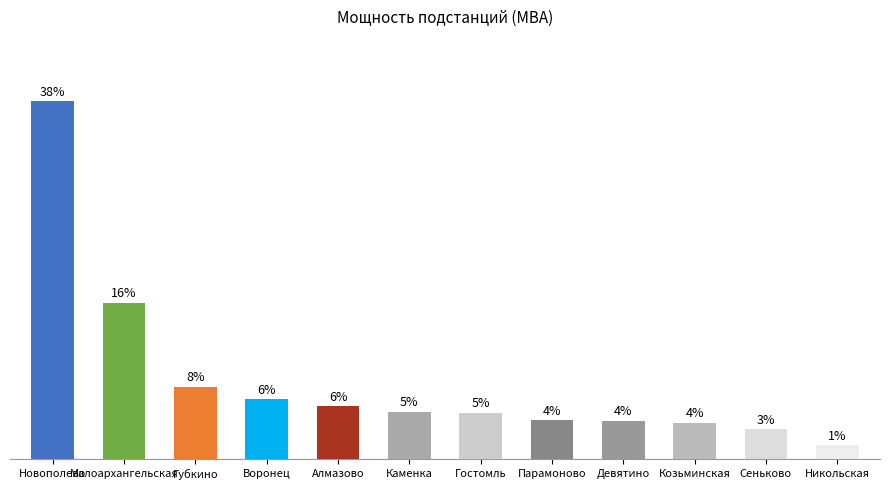

Rank the categories by value from highest to lowest.

Новополево, Малоархангельская, Губкино, Воронец, Алмазово, Каменка, Гостомль, Парамоново, Девятино, Козьминская, Сеньково, Никольская